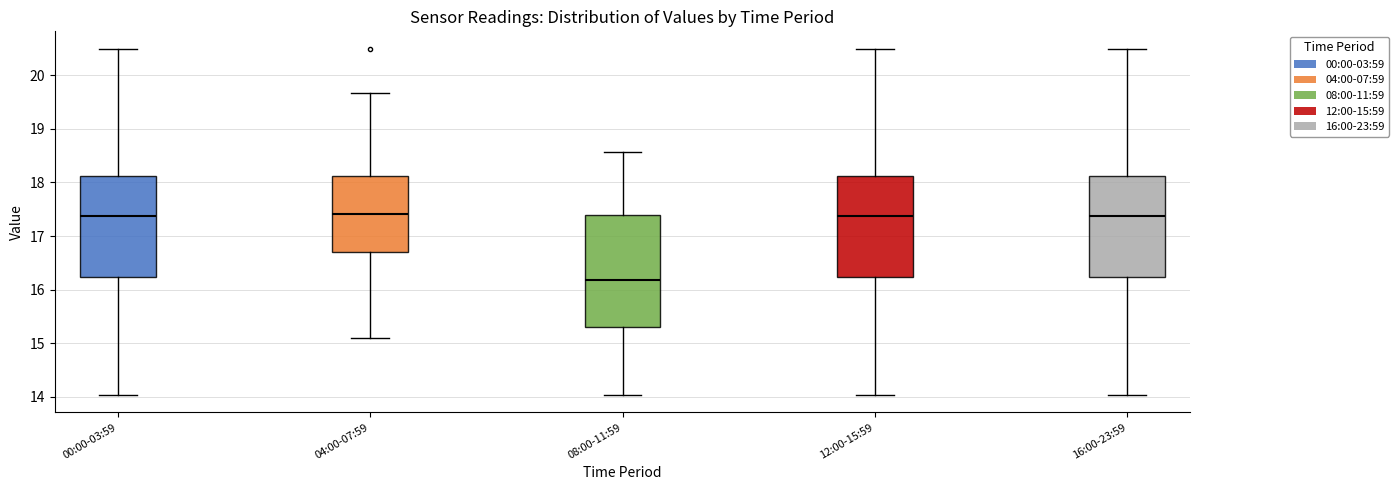

Which box is the tallest, from its lower edge to its upper edge?

08:00-11:59